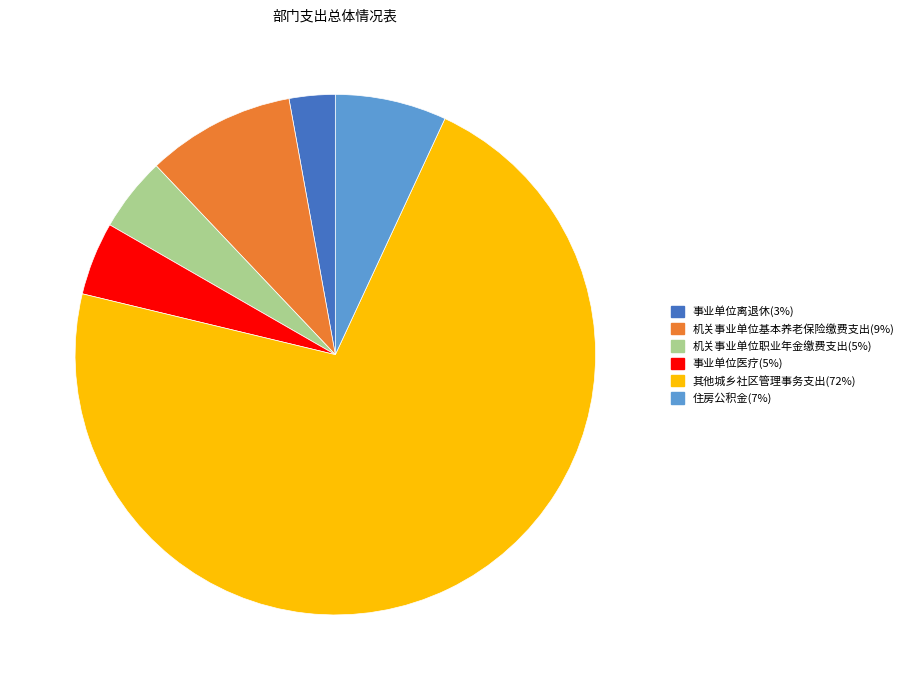

Combined, do 机关事业单位基本养老保险缴费支出 and 事业单位离退休 account for over 50%?

No